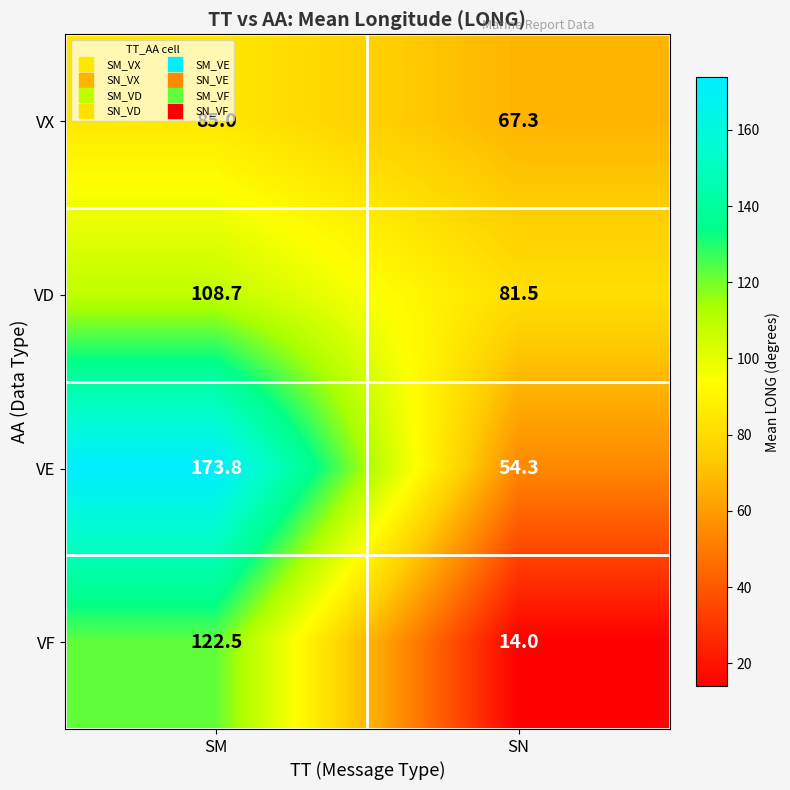

At which category does the chart reach its minimum across all series?

SN